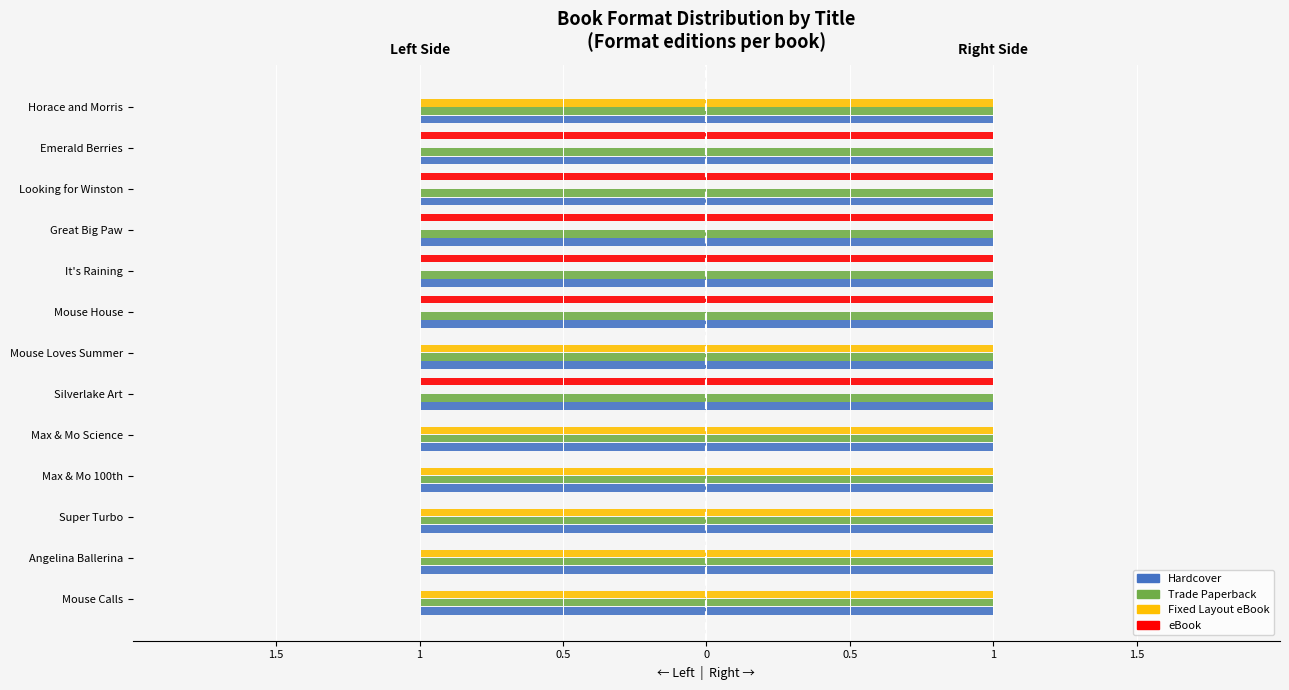

At how many categories does at least one series exceed 0?

13